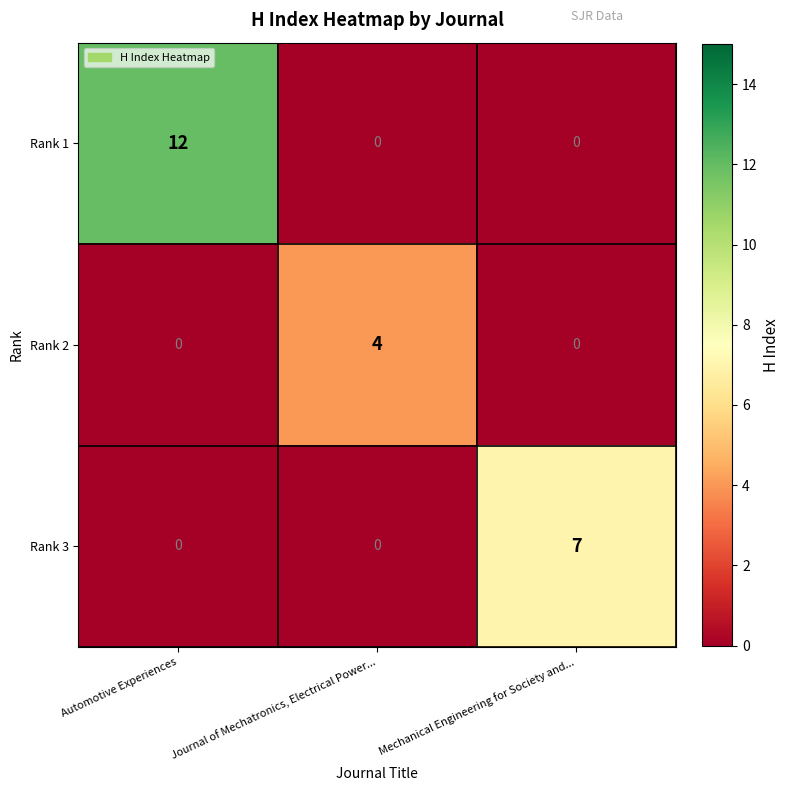

List the series in order of their overall mean, lowest first.

Rank 2, Rank 3, Rank 1